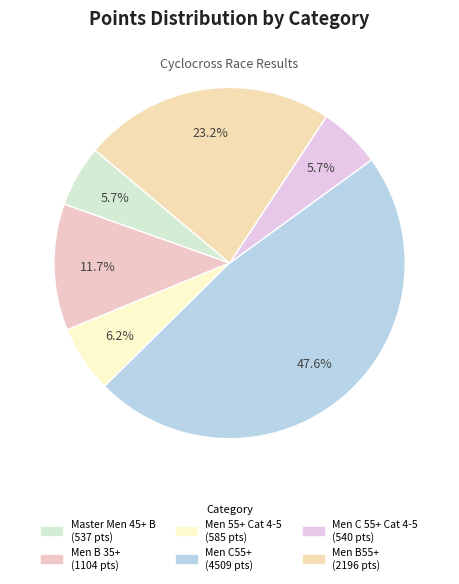

How many segments does this pie chart have?

6